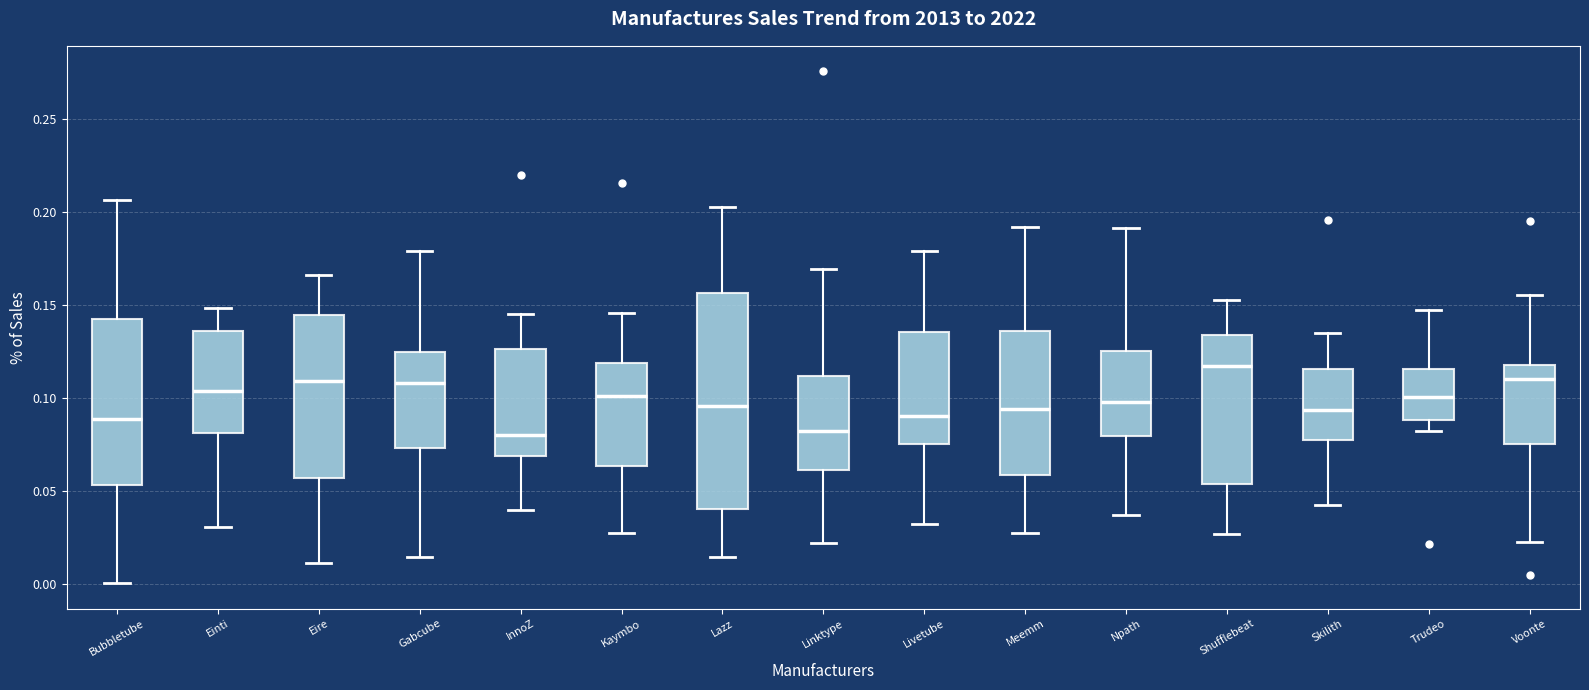

Which box's median line is the highest?

Shufflebeat